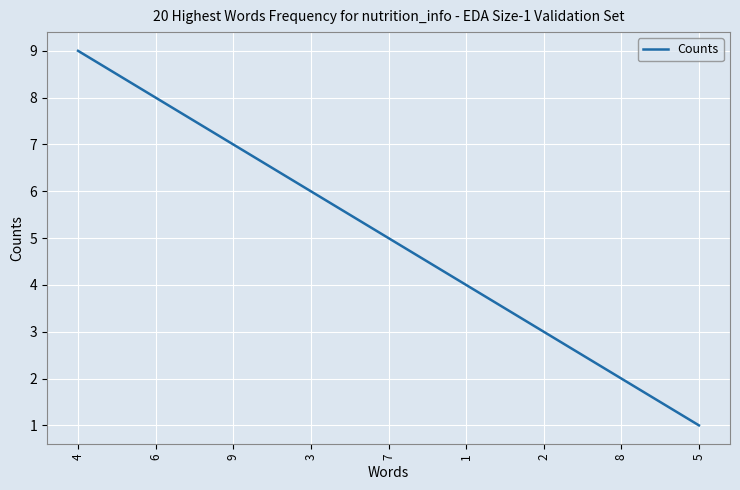

List the labels in order of value, largest first.

4, 6, 9, 3, 7, 1, 2, 8, 5